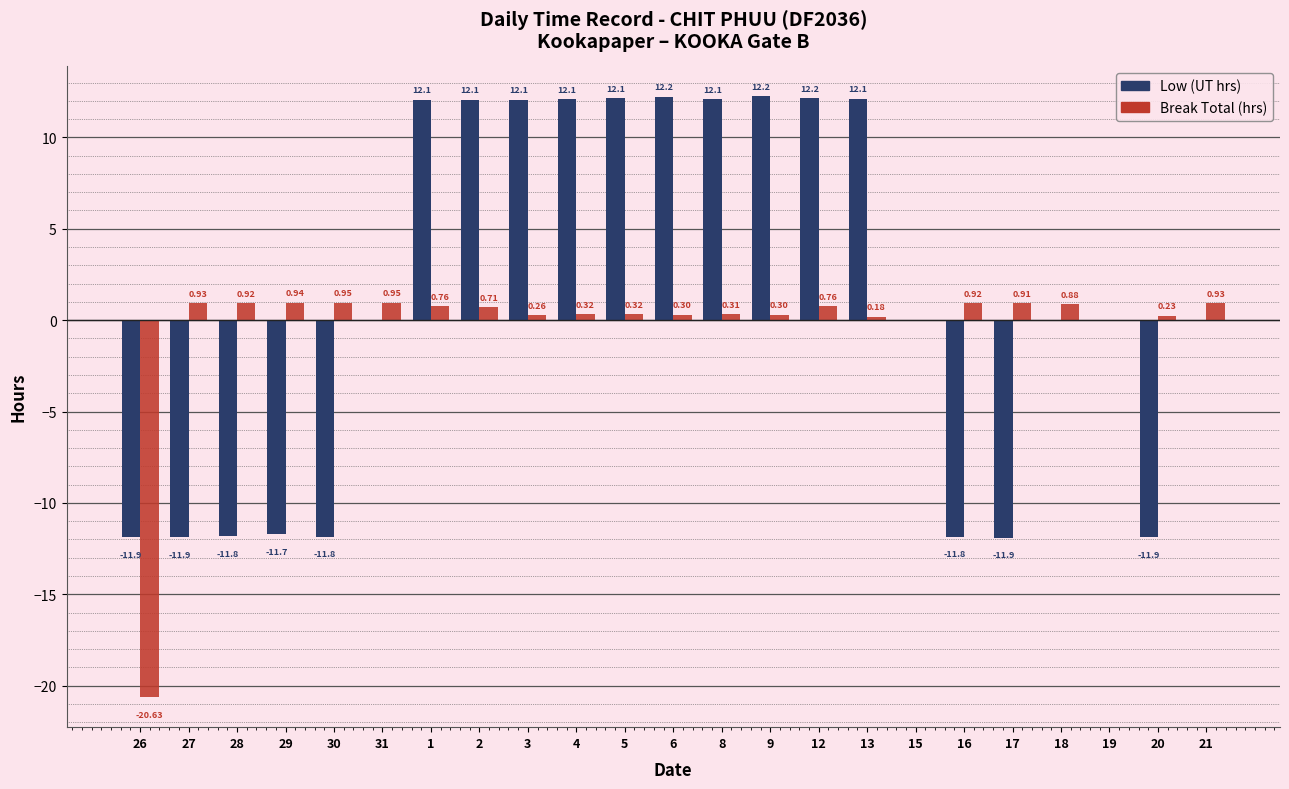

What is the total value across all series at 9?

12.5